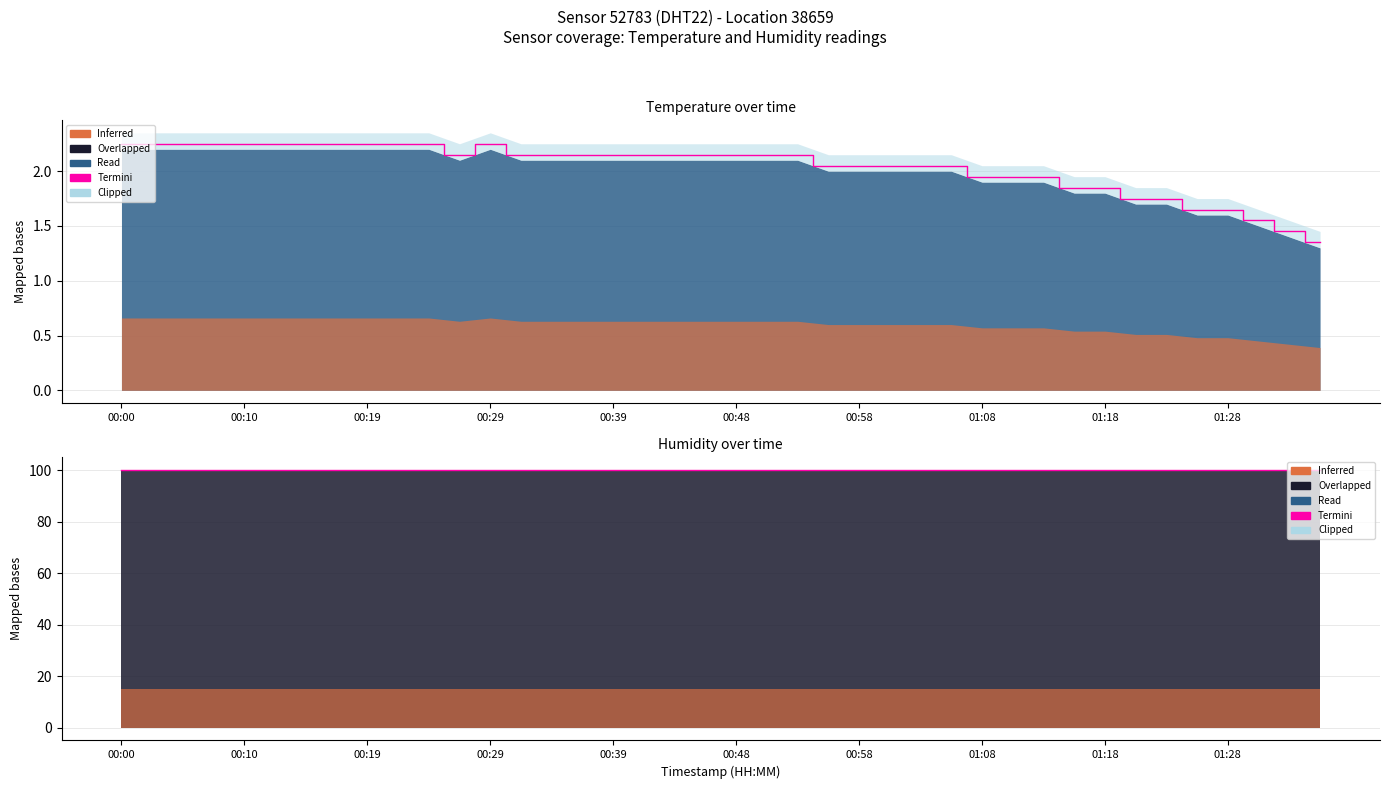

Rank the categories by value from highest to lowest.

00:00, 00:02, 00:05, 00:07, 00:10, 00:12, 00:14, 00:17, 00:19, 00:22, 00:24, 00:29, 00:27, 00:31, 00:34, 00:36, 00:39, 00:41, 00:44, 00:46, 00:48, 00:51, 00:53, 00:56, 00:58, 01:01, 01:03, 01:06, 01:08, 01:11, 01:13, 01:16, 01:18, 01:21, 01:23, 01:26, 01:28, 01:31, 01:34, 01:36